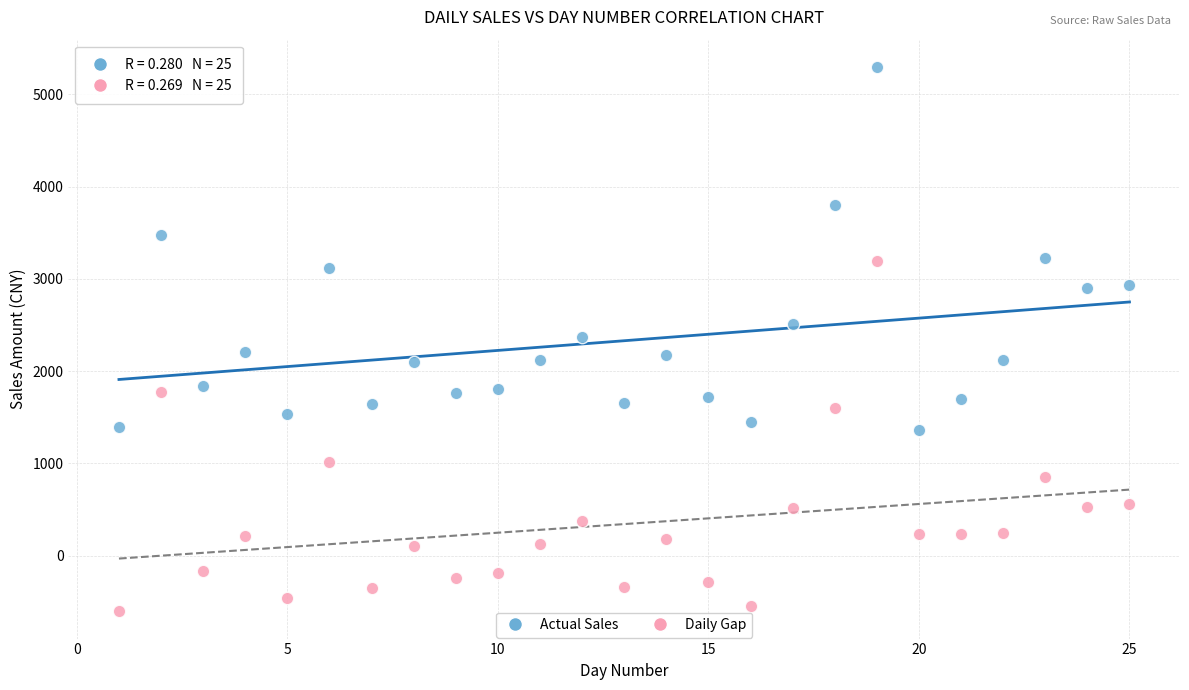

Across all data points, what is the range of X values (max minus min)?

24.0